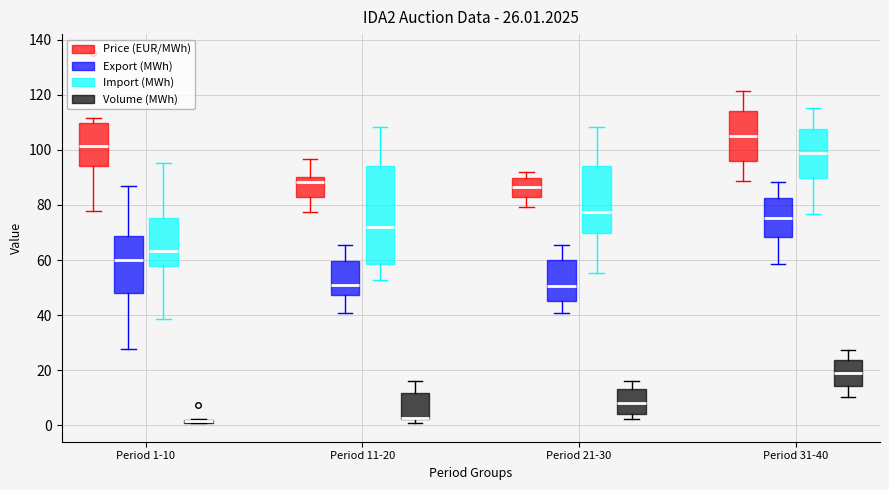

Which box is the tallest, from its lower edge to its upper edge?

Period 11-20 (Import (MWh))